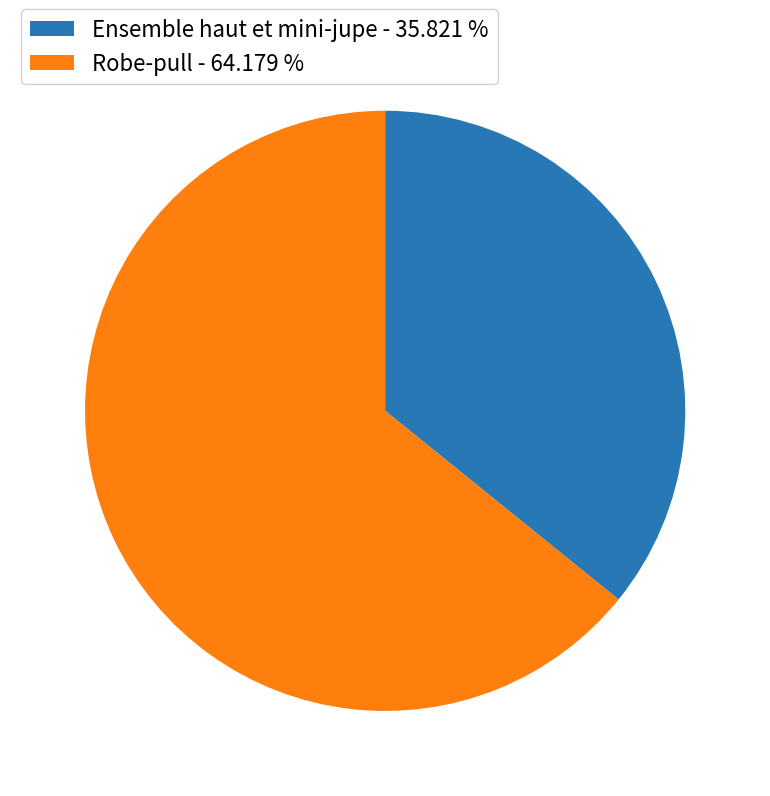

What is the largest slice in the pie chart?

Robe-pull